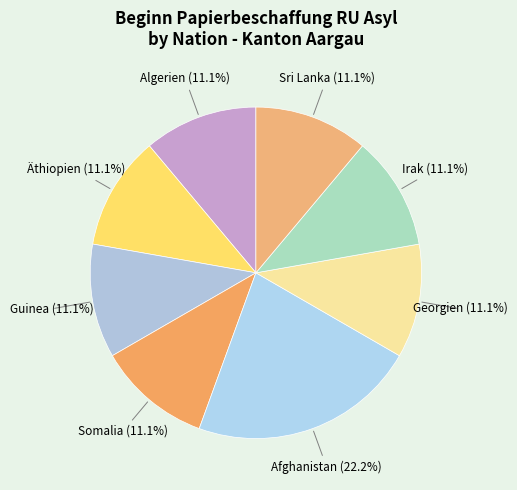

What portion of the pie excludes Georgien?

88.9%